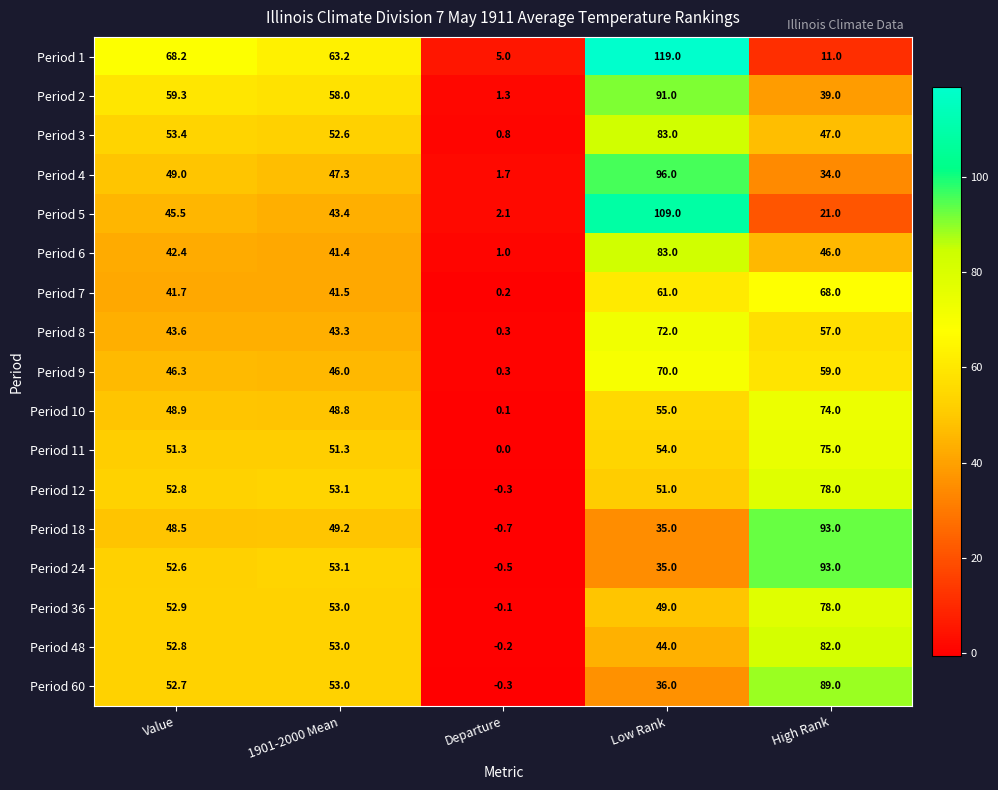

At which category is the sum across all series the highest?

Low Rank